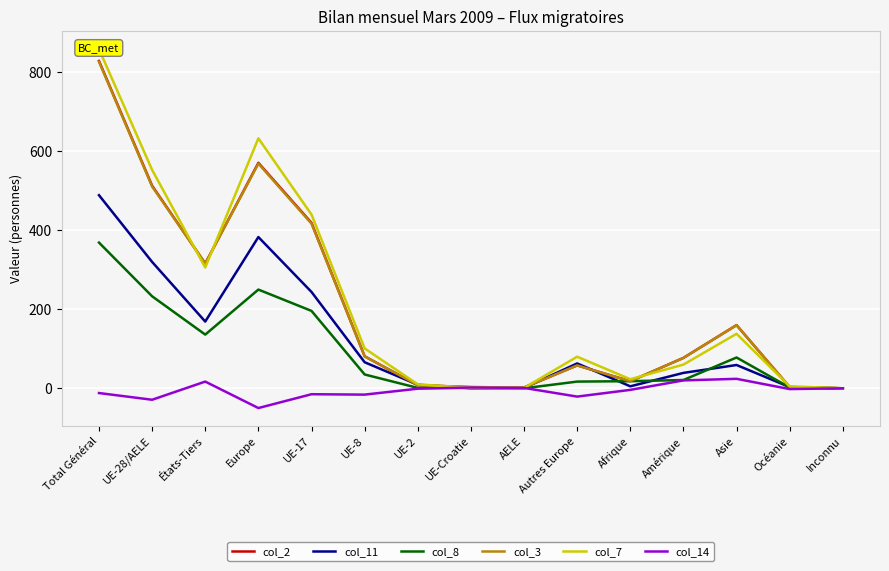

What is the total value across all series at UE-17?

1701